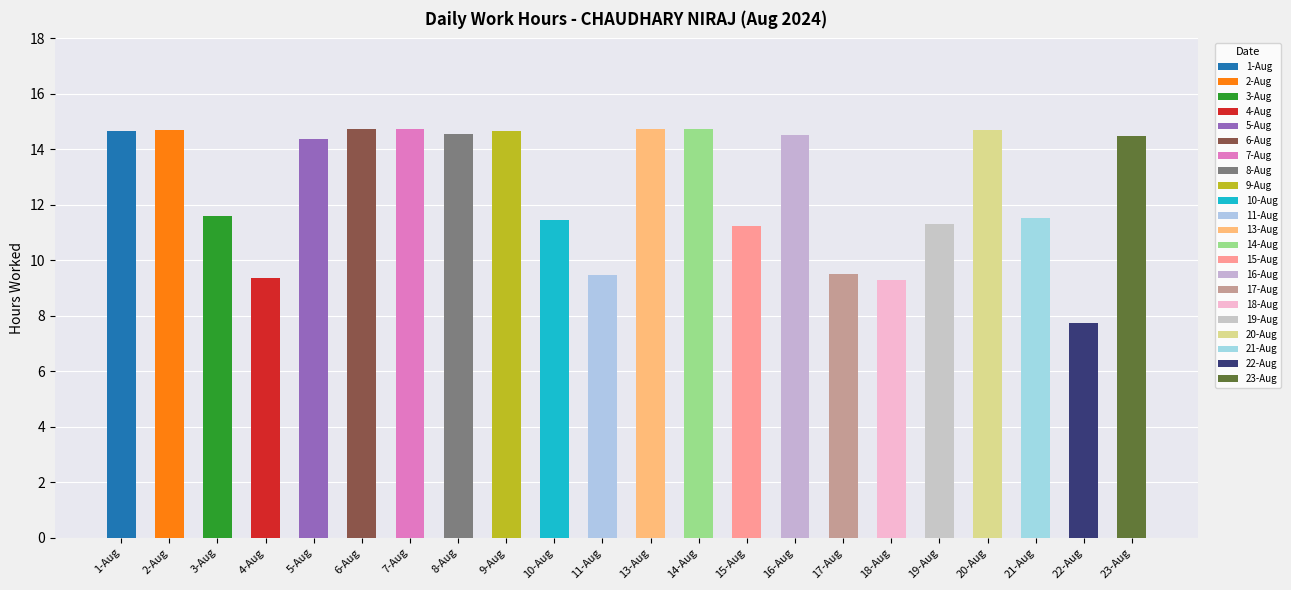

What is the value of the 17th bar from the left?

9.3